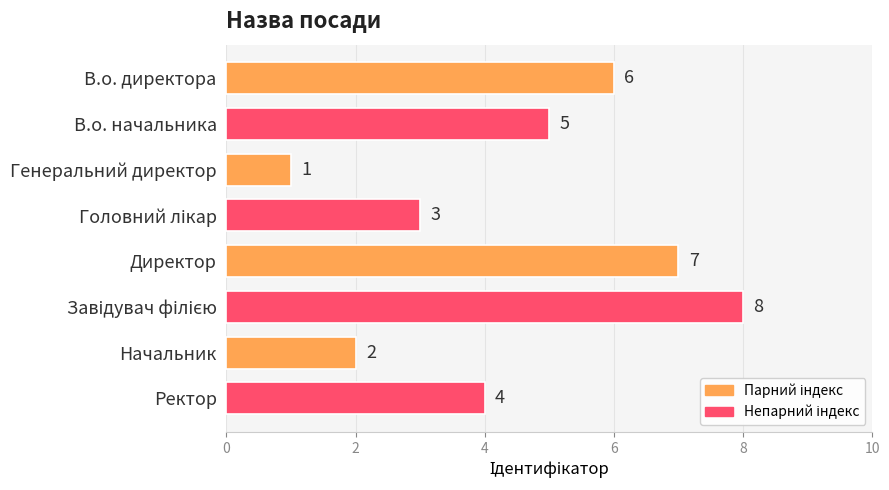

Count the values in the range 3 to 7.

5